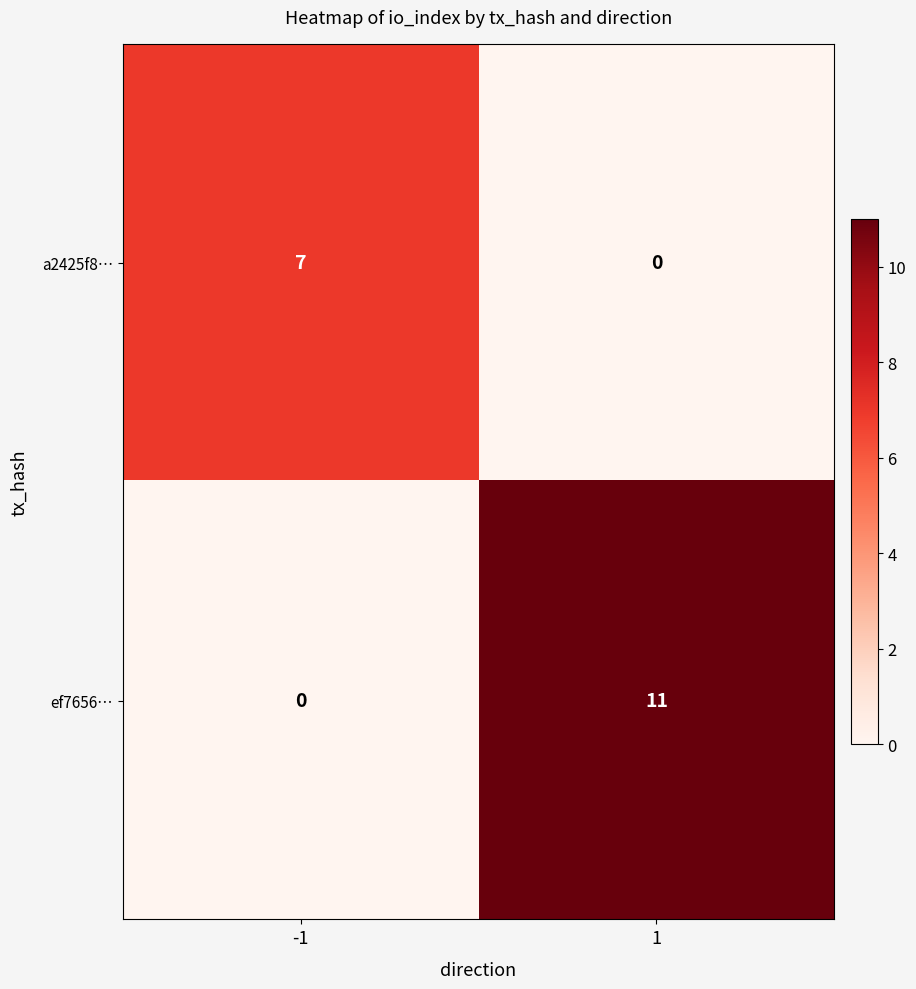

Rank the series by their average value, from highest to lowest.

ef7656…, a2425f8…